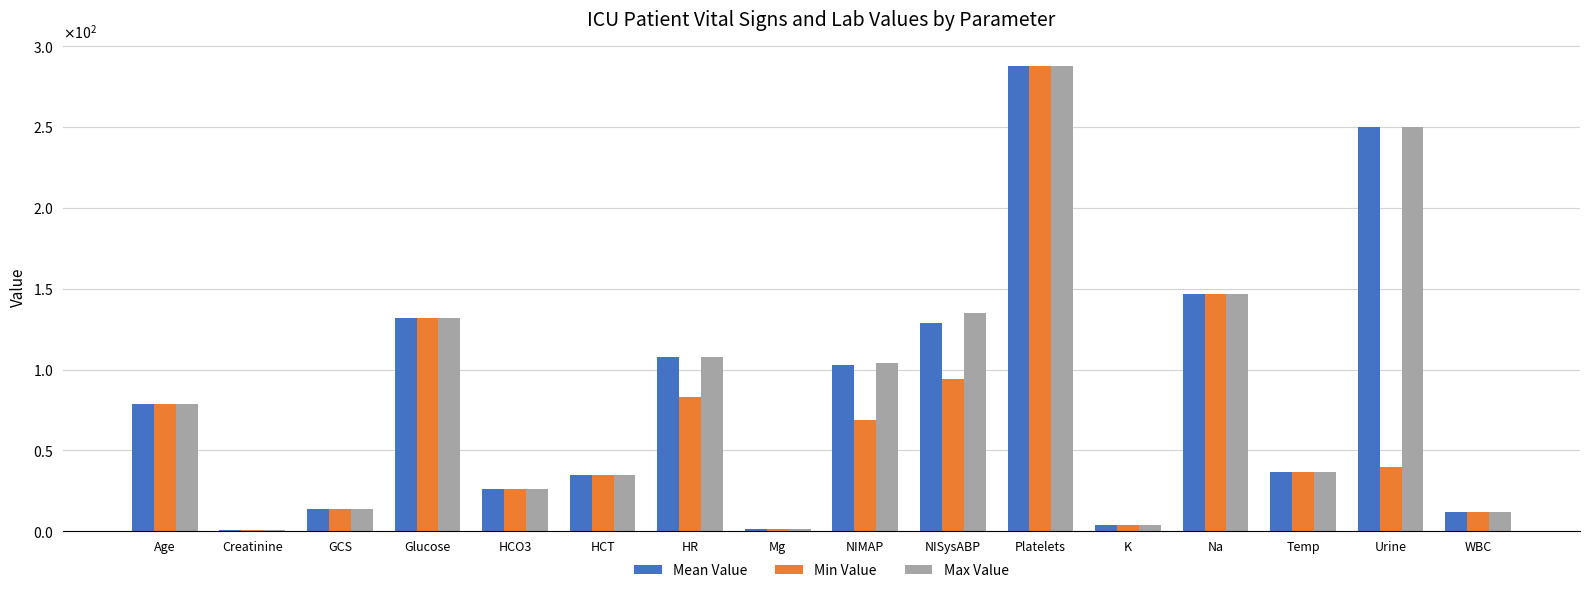

True or false: Mean Value has a value of 10.2 at Temp.

False